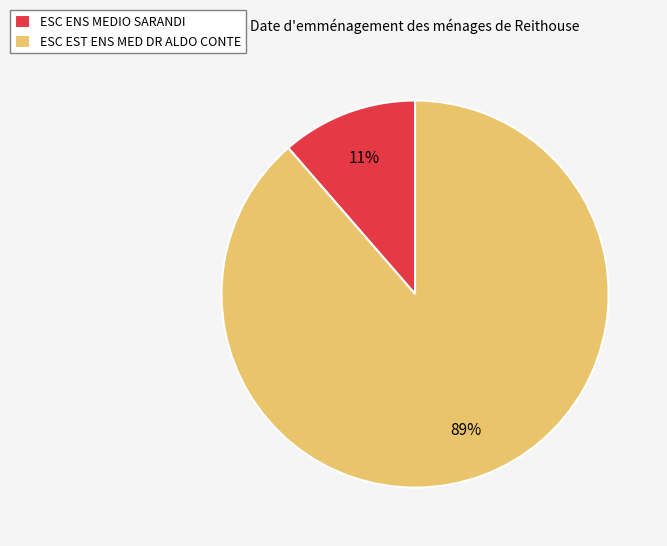

To the nearest percent, what portion does ESC ENS MEDIO SARANDI represent?

11%